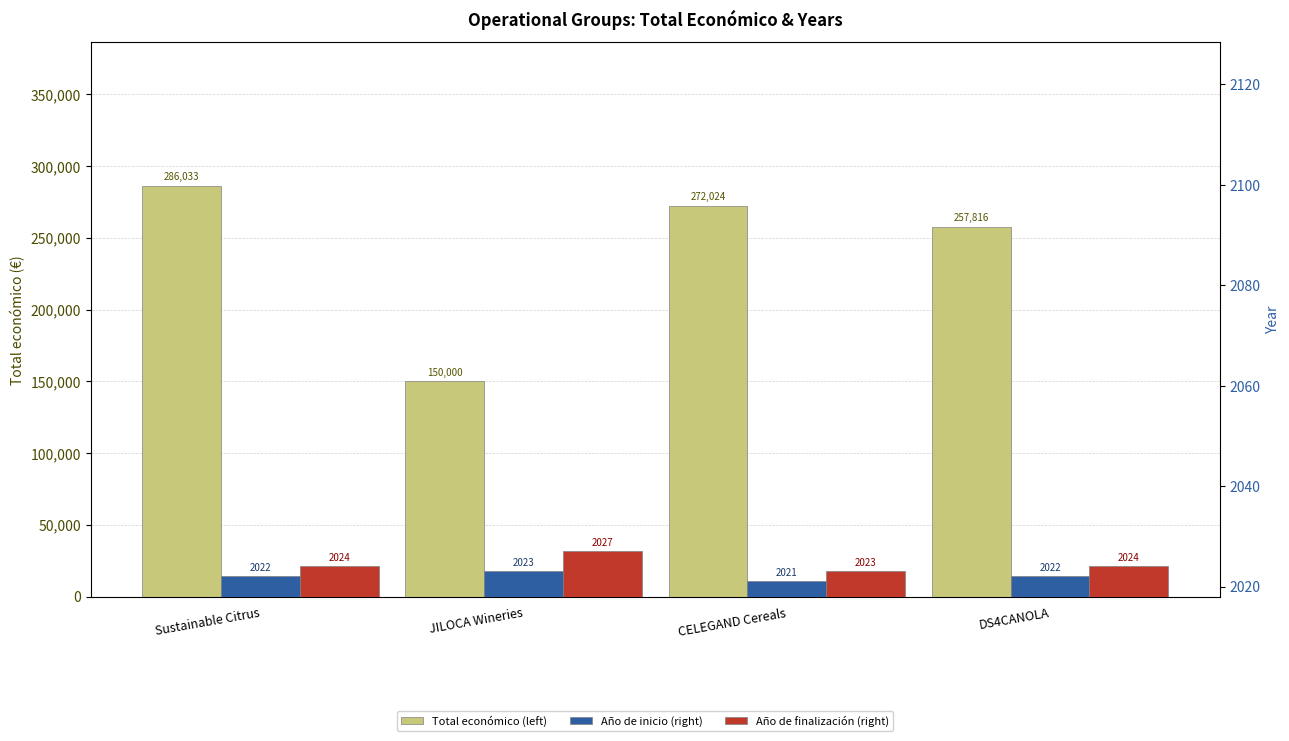

What value does the Total económico (left) series have at Sustainable Citrus?

286033